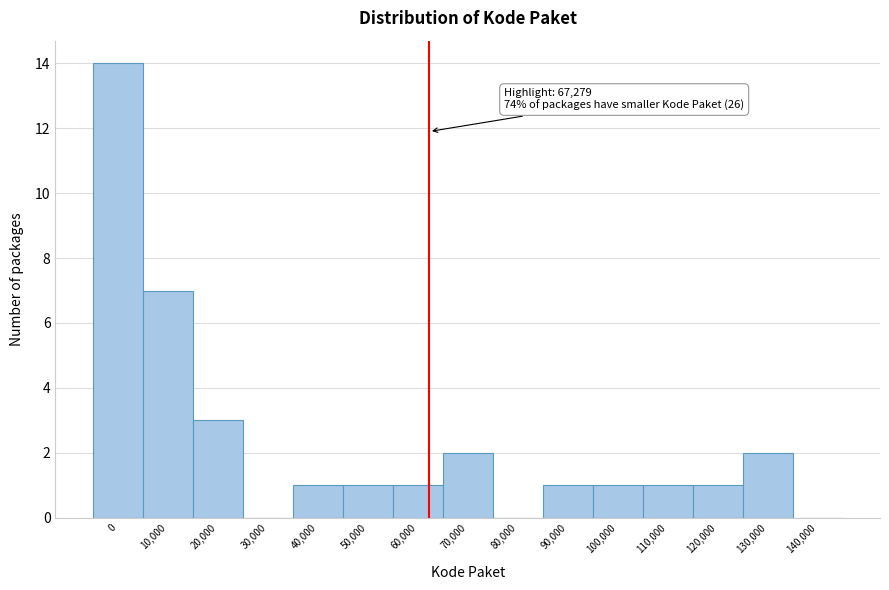

Reading right to left, transcribe all the data shown in this chart.

140,000=0	130,000=2	120,000=1	110,000=1	100,000=1	90,000=1	80,000=0	70,000=2	60,000=1	50,000=1	40,000=1	30,000=0	20,000=3	10,000=7	0=14